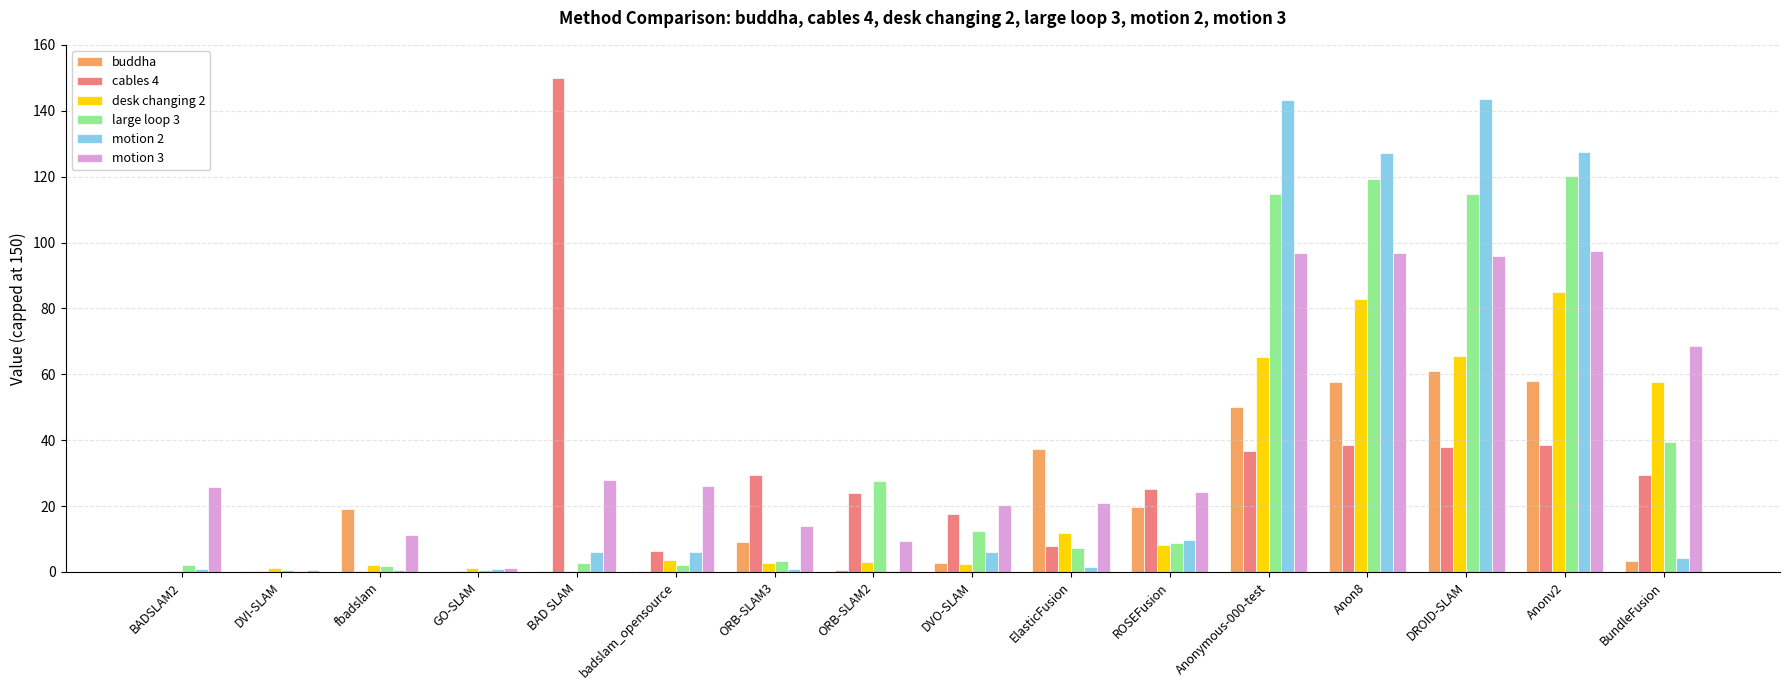

The value of motion 3 at Anon8 is 66.3. True or false?

False